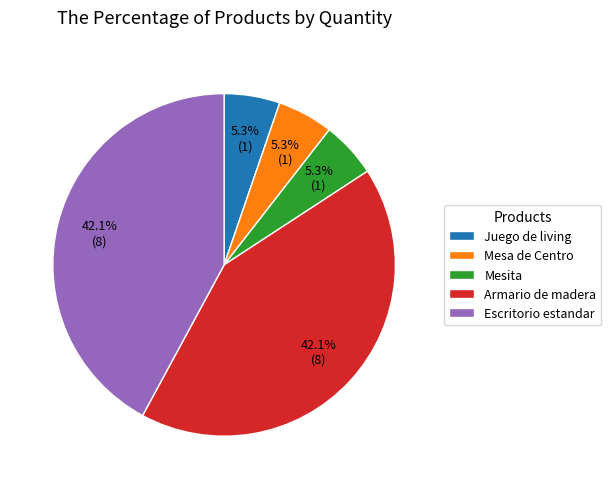

Does Mesa de Centro account for over 50% of the chart?

No